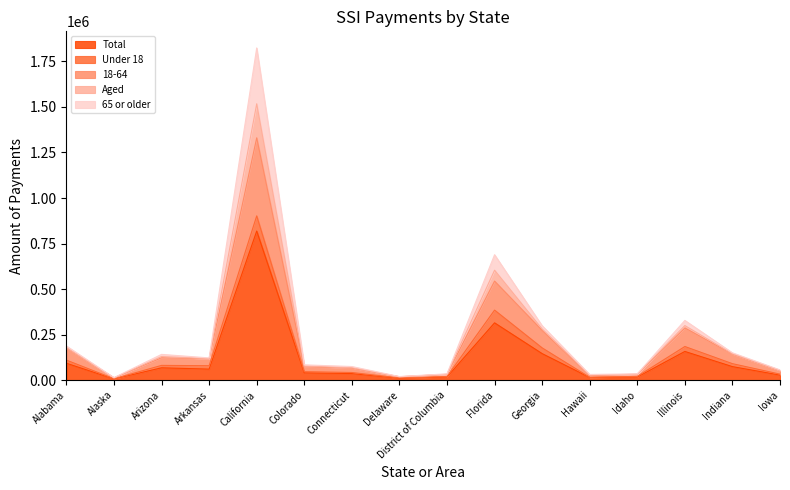

True or false: 18-64 and Aged cross at least once.

False